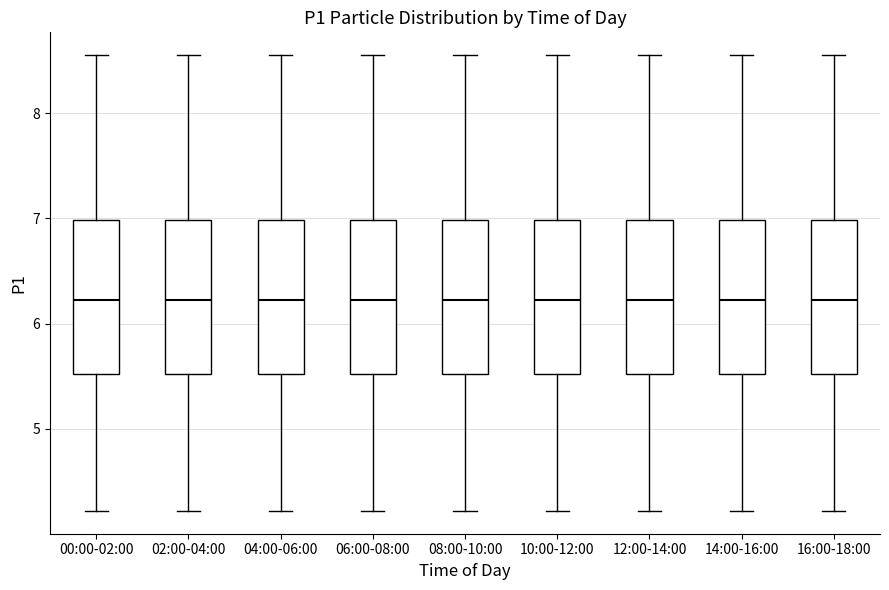

Reading left to right, transcribe this box plot: for each box, give where its median line is, the range the box spans, and where its two whiskers end, as read against the y-axis. The values are not printed on the chart, so give them approximately, as read against the axis.

00:00-02:00: median 6.2, box 5.5 to 7.0, whiskers 4.2 to 8.6
02:00-04:00: median 6.2, box 5.5 to 7.0, whiskers 4.2 to 8.6
04:00-06:00: median 6.2, box 5.5 to 7.0, whiskers 4.2 to 8.6
06:00-08:00: median 6.2, box 5.5 to 7.0, whiskers 4.2 to 8.6
08:00-10:00: median 6.2, box 5.5 to 7.0, whiskers 4.2 to 8.6
10:00-12:00: median 6.2, box 5.5 to 7.0, whiskers 4.2 to 8.6
12:00-14:00: median 6.2, box 5.5 to 7.0, whiskers 4.2 to 8.6
14:00-16:00: median 6.2, box 5.5 to 7.0, whiskers 4.2 to 8.6
16:00-18:00: median 6.2, box 5.5 to 7.0, whiskers 4.2 to 8.6